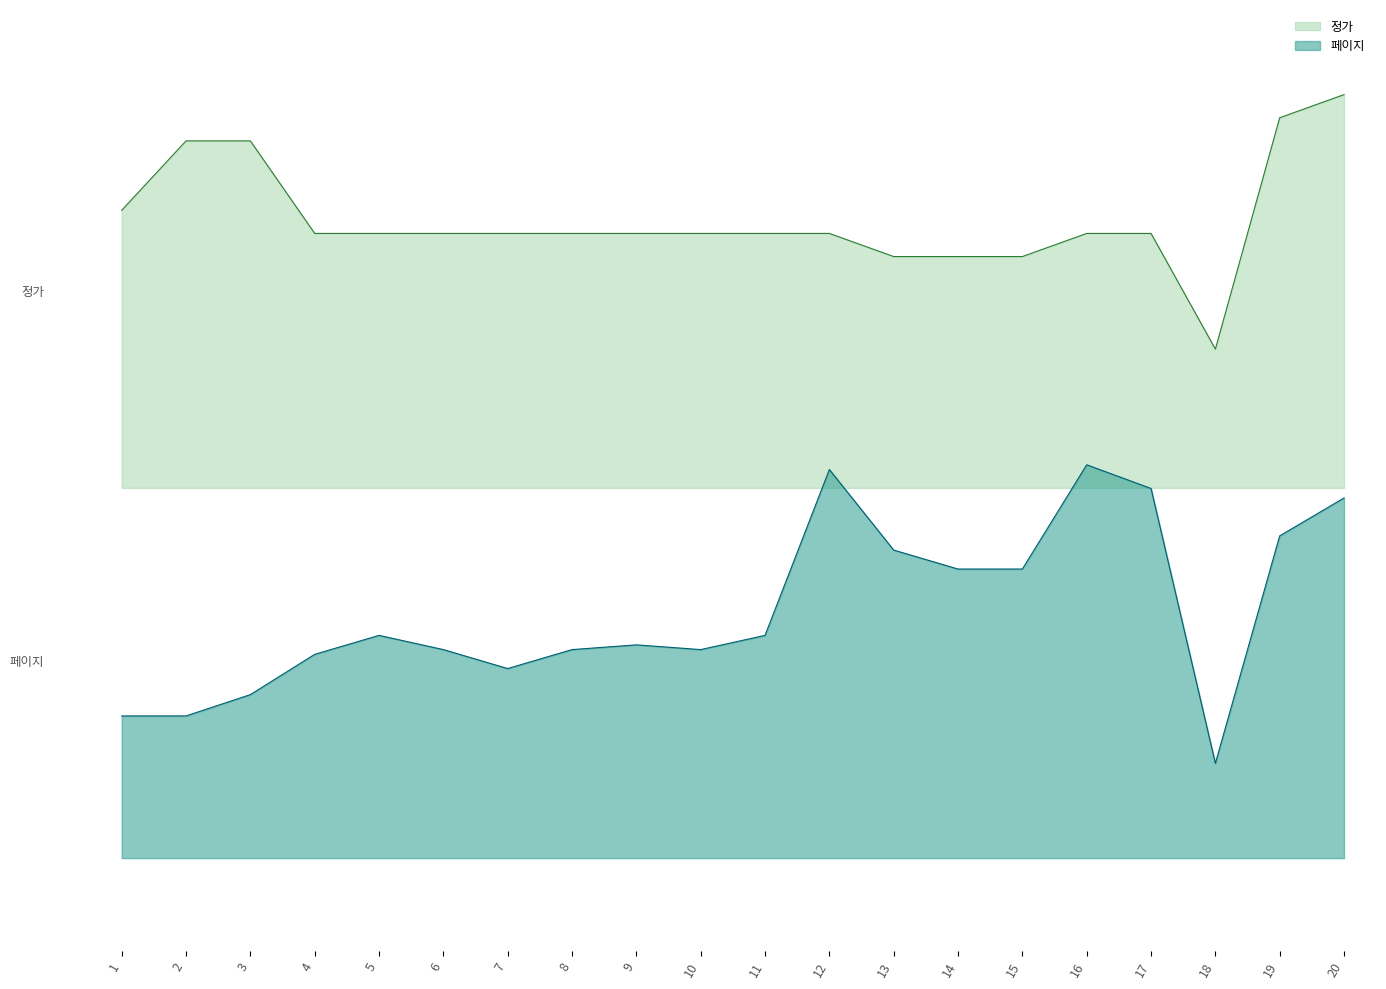

At 2, list the series in order from smallest to largest.

페이지, 정가